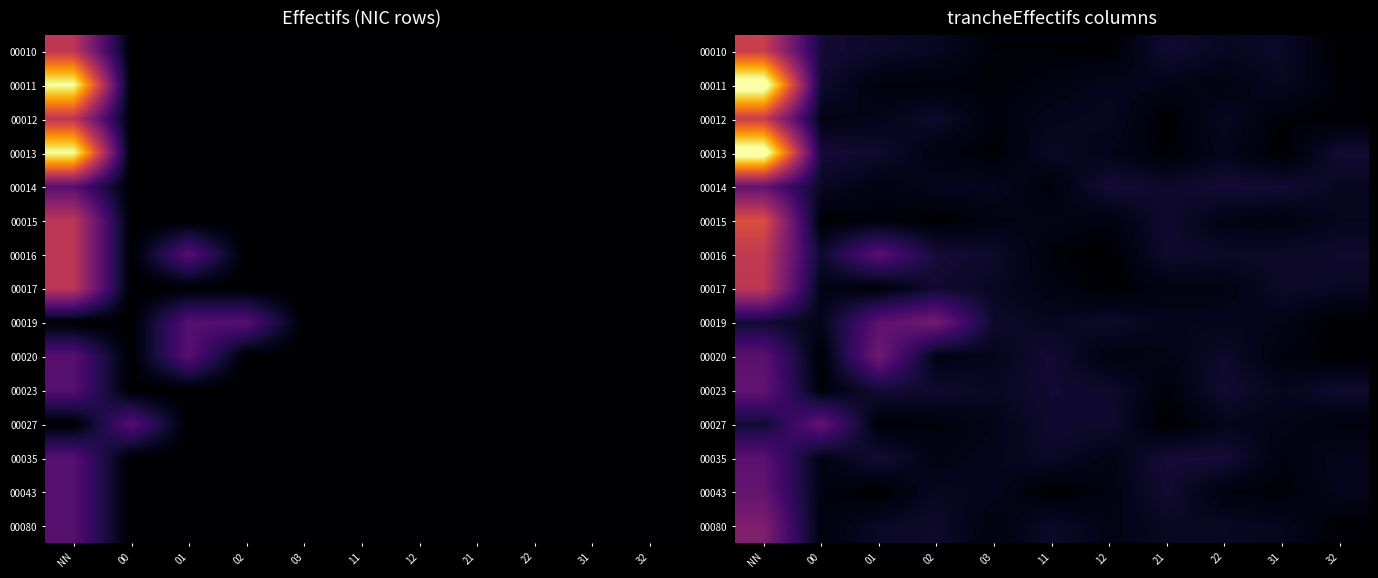

Between 22 and 12, which is larger?

22